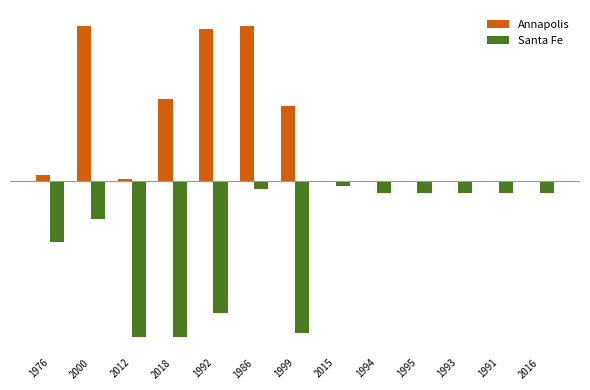

At which category is the sum across all series the highest?

1986